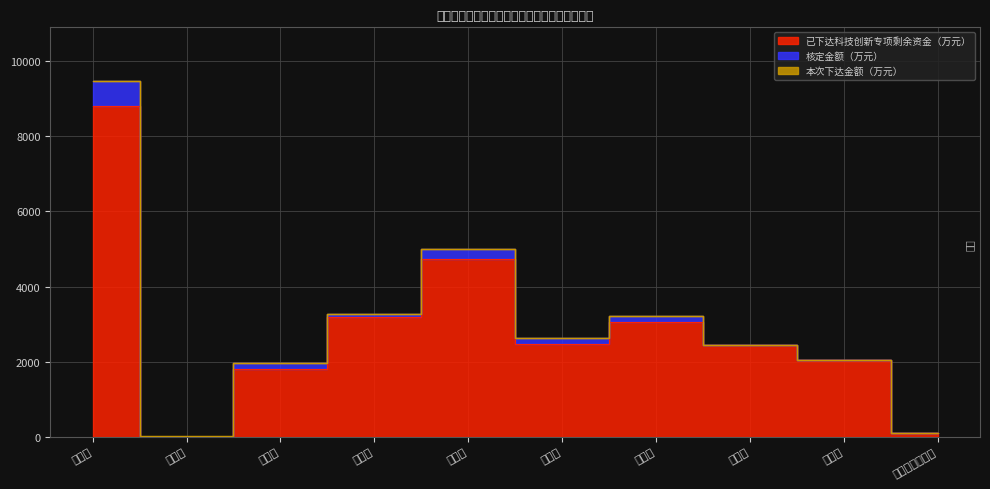

Reading right to left, what are all the values shown in this chart?

已下达科技创新专项剩余资金（万元）: 平潭综合实验区=100.0	南平市=2050.0	宁德市=2440.0	龙岩市=3050.0	漳州市=2481.0	泉州市=4726.0	三明市=3200.0	莆田市=1812.0	厦门市=0.0	福州市=8814.1
核定金额（万元）: 平潭综合实验区=0.0	南平市=0.0	宁德市=14.0	龙岩市=167.0	漳州市=139.0	泉州市=268.0	三明市=60.0	莆田市=156.0	厦门市=0.0	福州市=661.0
本次下达金额（万元）: 平潭综合实验区=0.0	南平市=0.0	宁德市=0.0	龙岩市=0.0	漳州市=0.0	泉州市=0.0	三明市=0.0	莆田市=0.0	厦门市=31.0	福州市=0.0